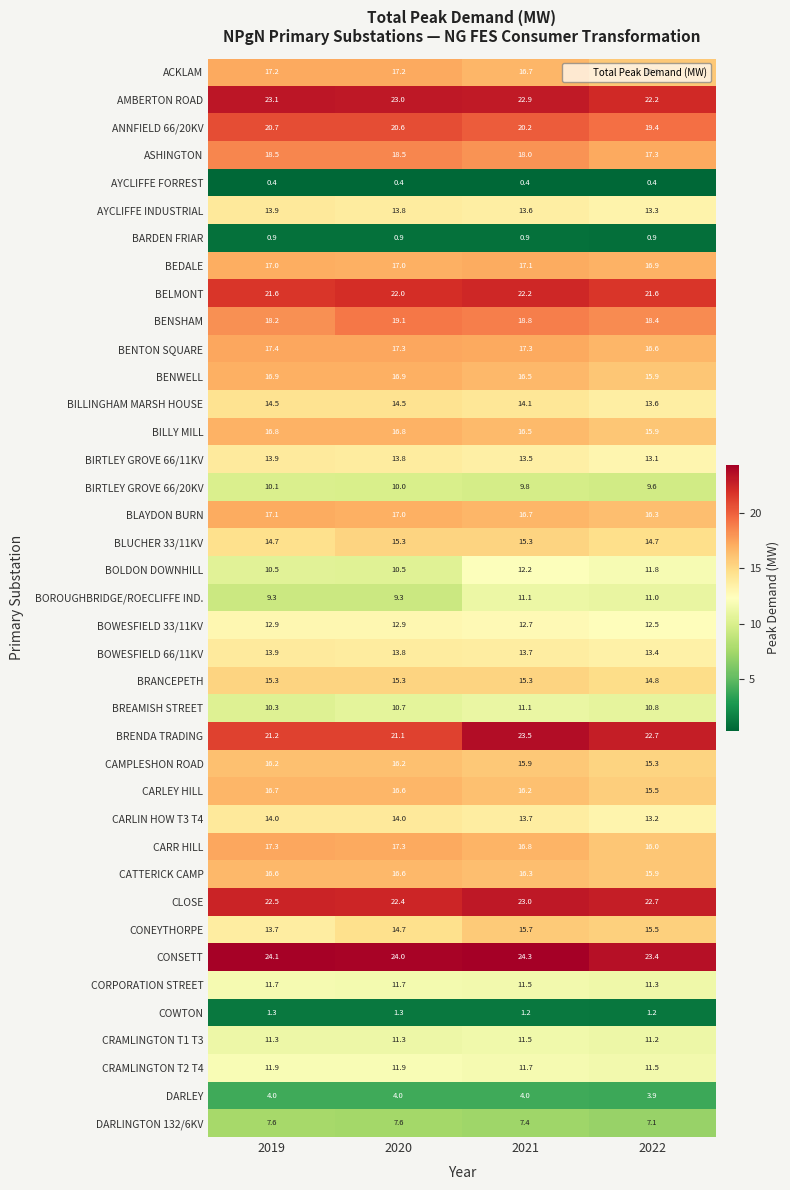

List the labels in order of BOWESFIELD 66/11KV value, largest first.

2019, 2020, 2021, 2022